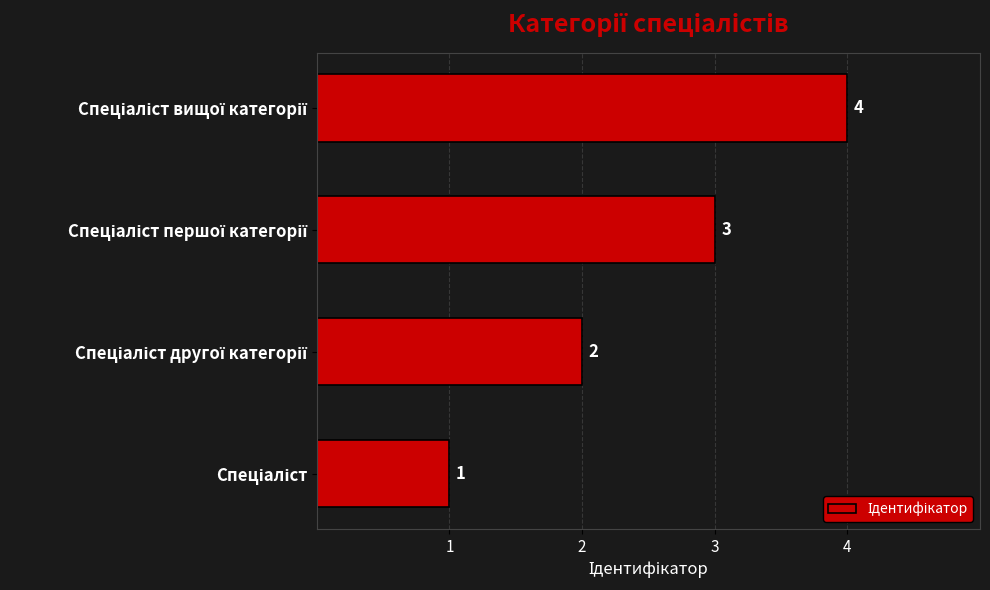

What is the greatest value displayed?

4